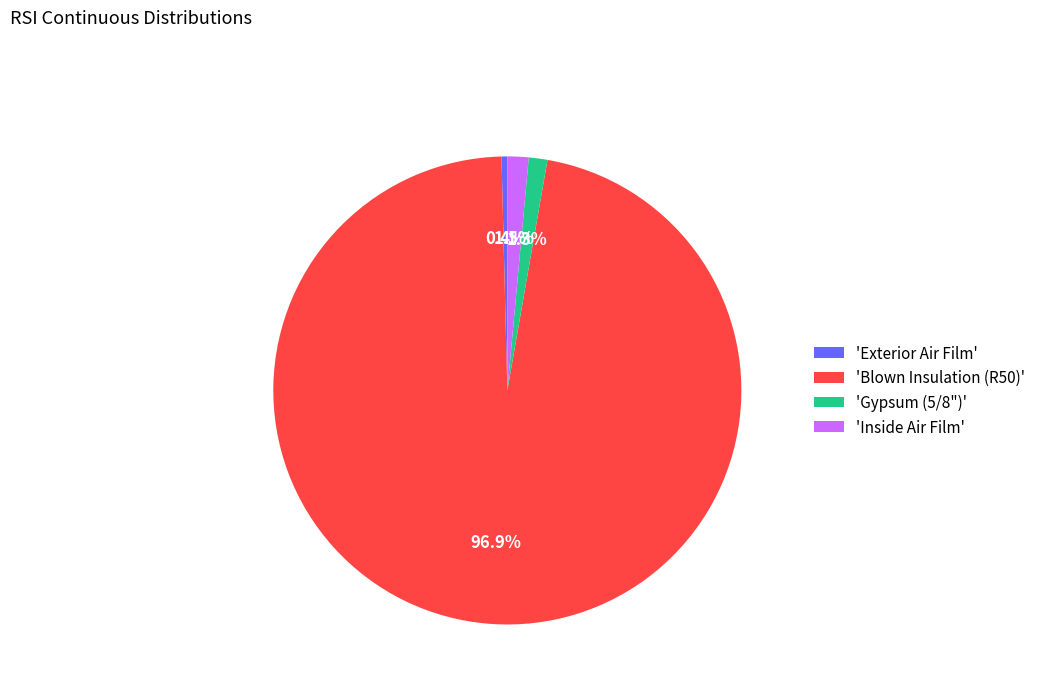

What is the smallest slice in the pie chart?

'Exterior Air Film'